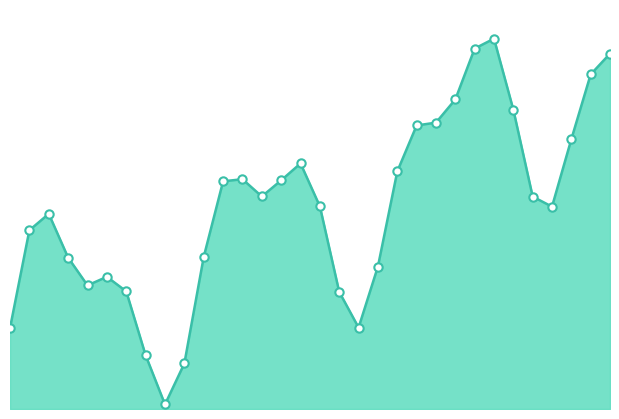

How many lines are shown in the chart?

1